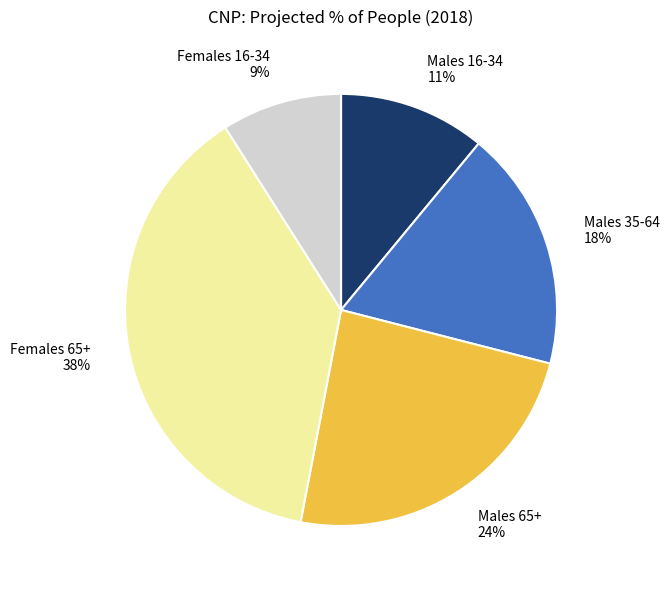

How many slices are in this pie chart?

5